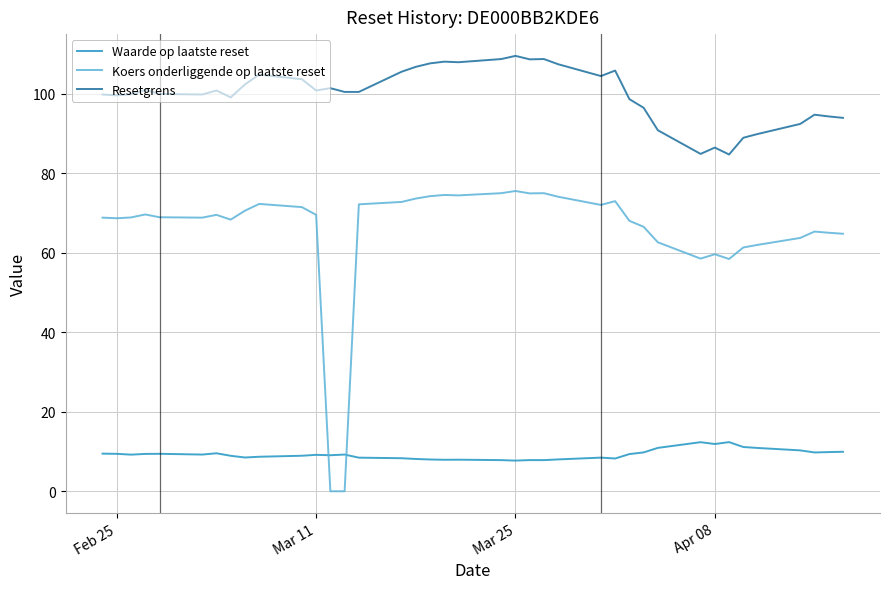

What are all the series names shown in the legend?

Waarde op laatste reset, Koers onderliggende op laatste reset, Resetgrens